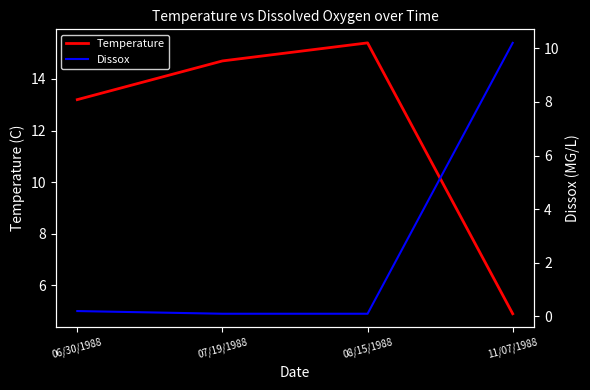

Rank the series at 08/15/1988 from lowest to highest value.

Dissox, Temperature